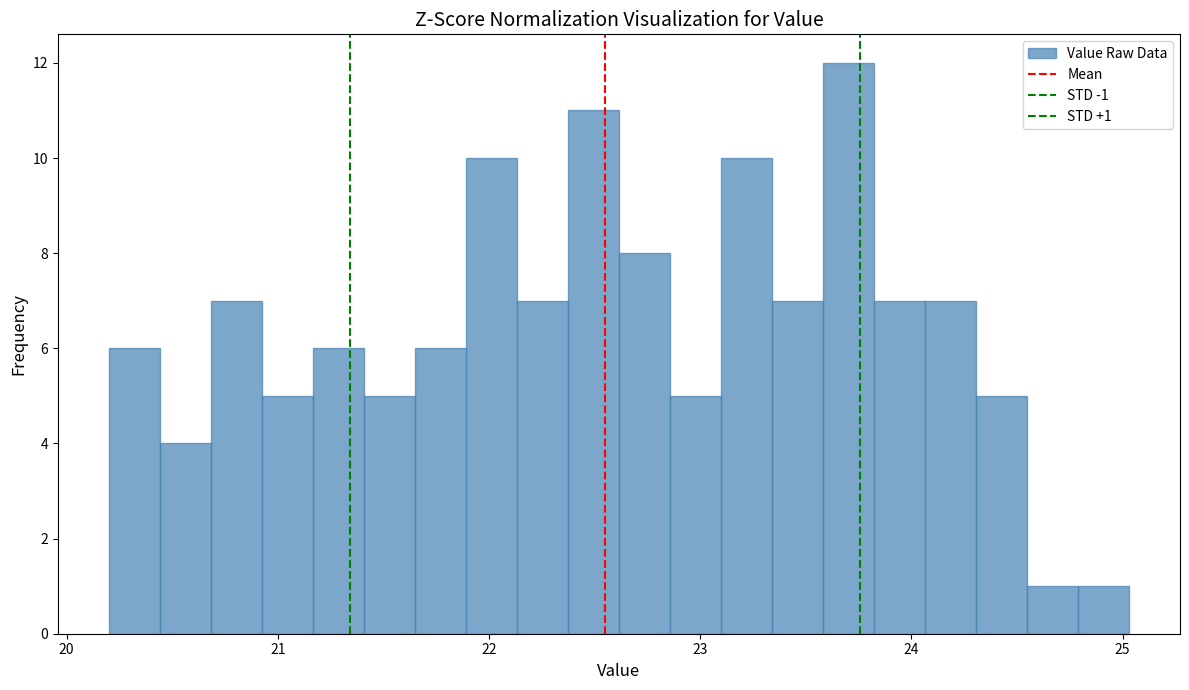

Around what value on the x-axis is the tallest bar? Give the approximate position of its centre, as read against the axis.

23.7